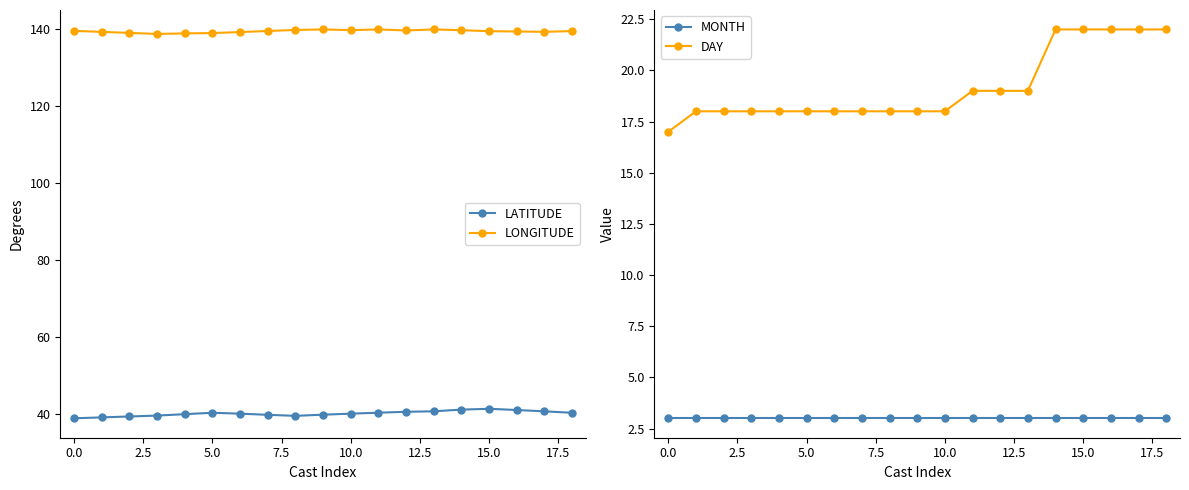

Is it true that LATITUDE equals 12.7 at 0.0?

False